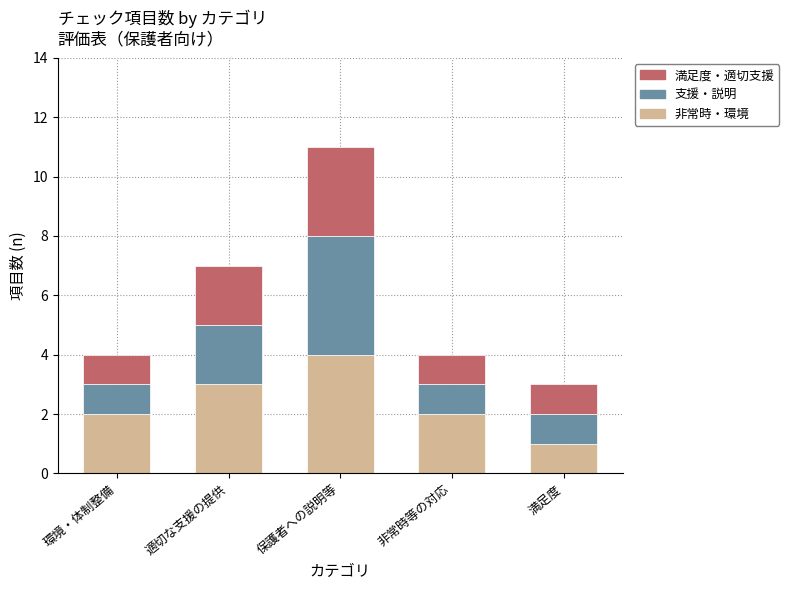

What is the sum of all 非常時・環境 values?

12